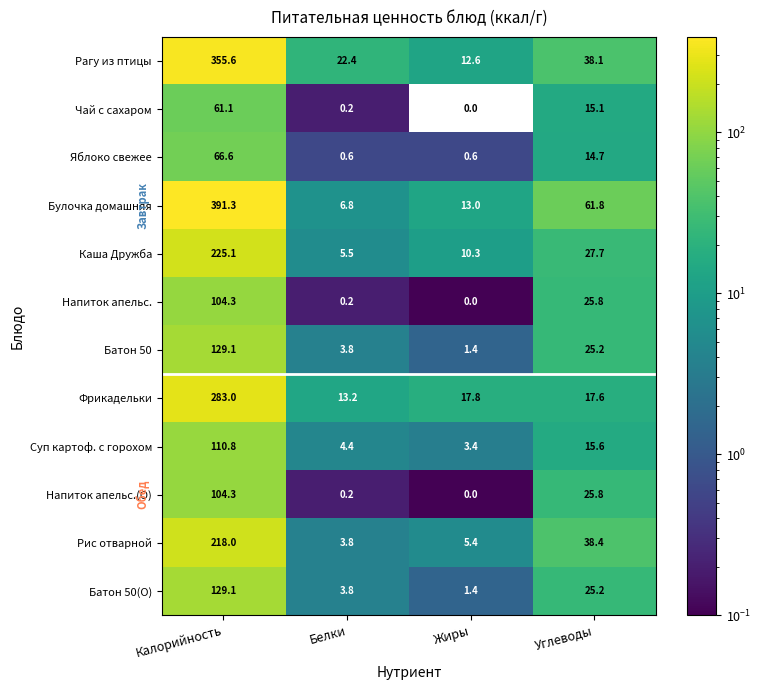

What is the sum of the Батон 50(О) values at Жиры and Углеводы?

26.6